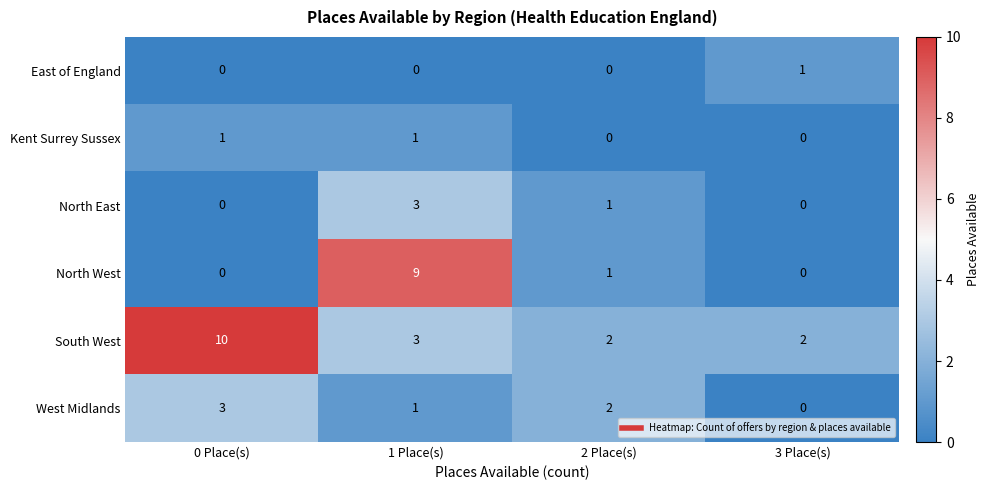

The North East series shows 1 at 0 Place(s). True or false?

False